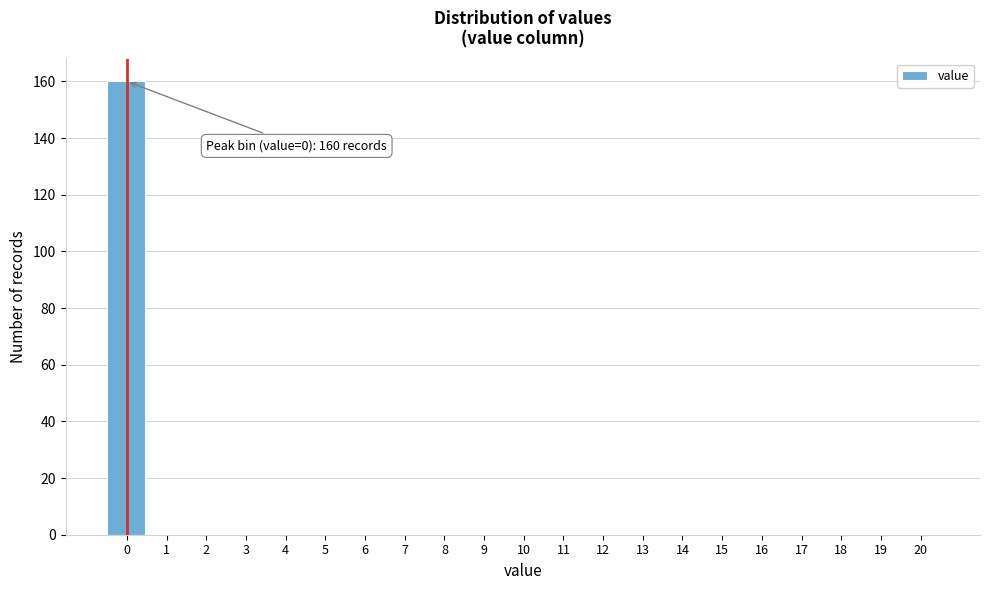

Reading right to left, list all the values displayed in this chart.

20=0	19=0	18=0	17=0	16=0	15=0	14=0	13=0	12=0	11=0	10=0	9=0	8=0	7=0	6=0	5=0	4=0	3=0	2=0	1=0	0=160